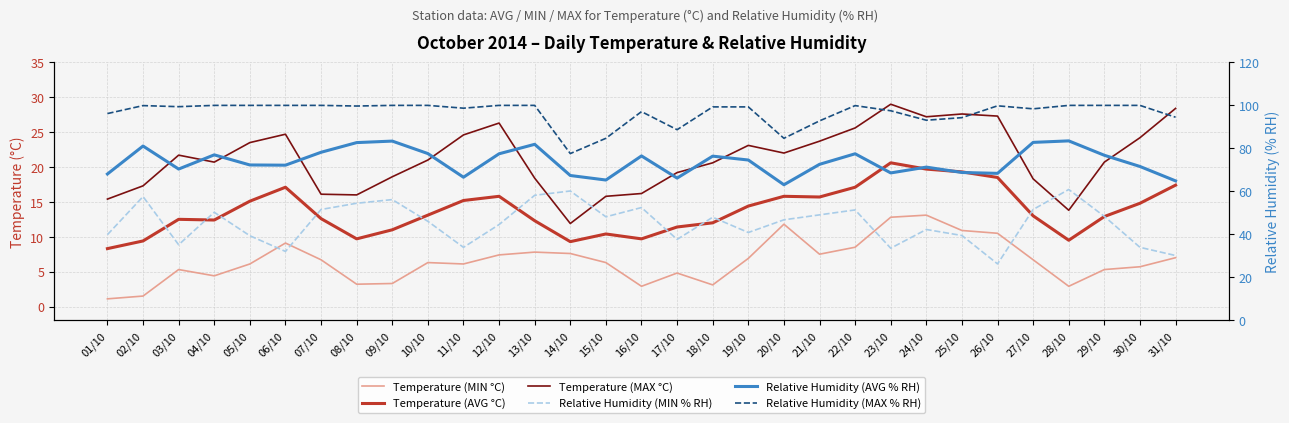

How many lines are shown in the chart?

6